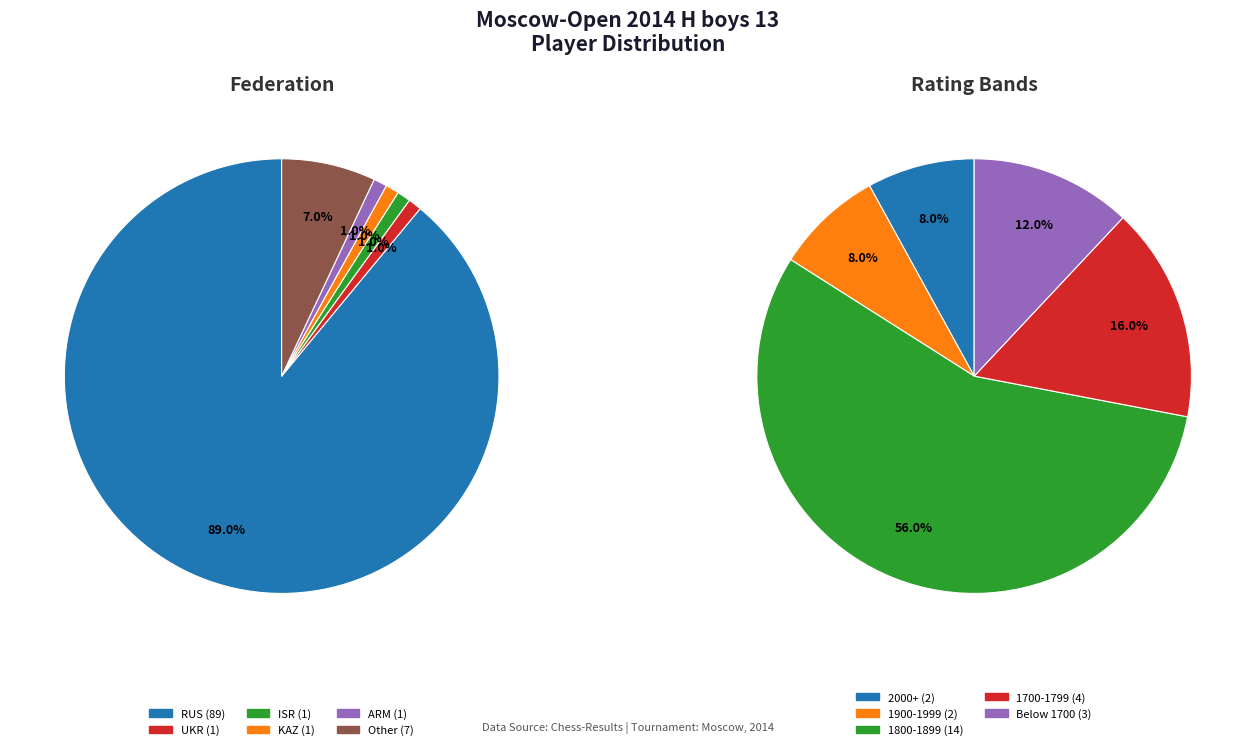

To the nearest percent, what is the average slice percentage?

17%